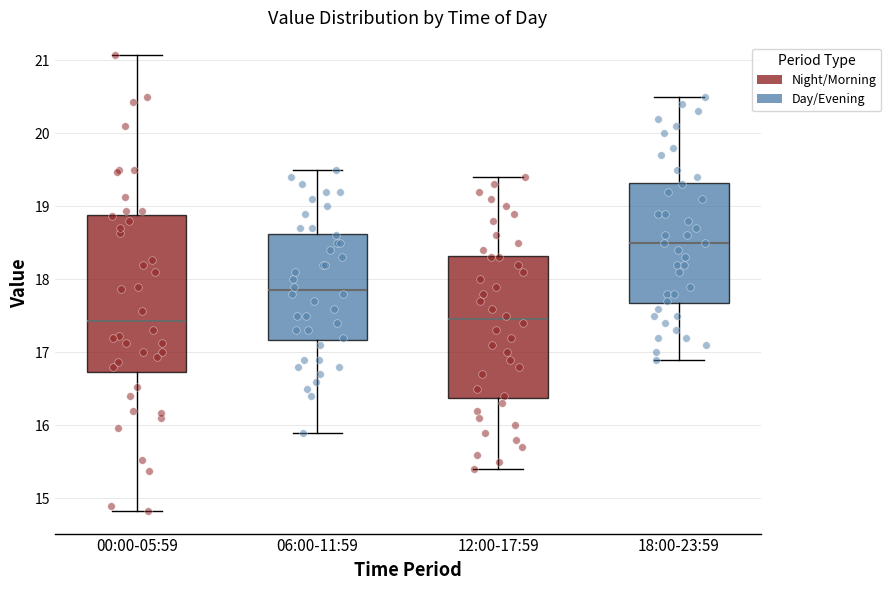

Which box has the highest median line?

18:00-23:59